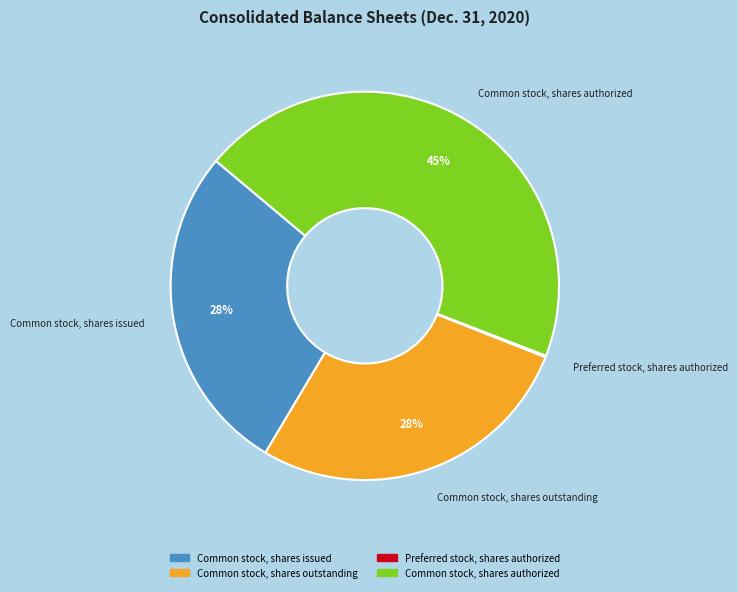

Is it true that Common stock, shares authorized is 45% of the pie?

True